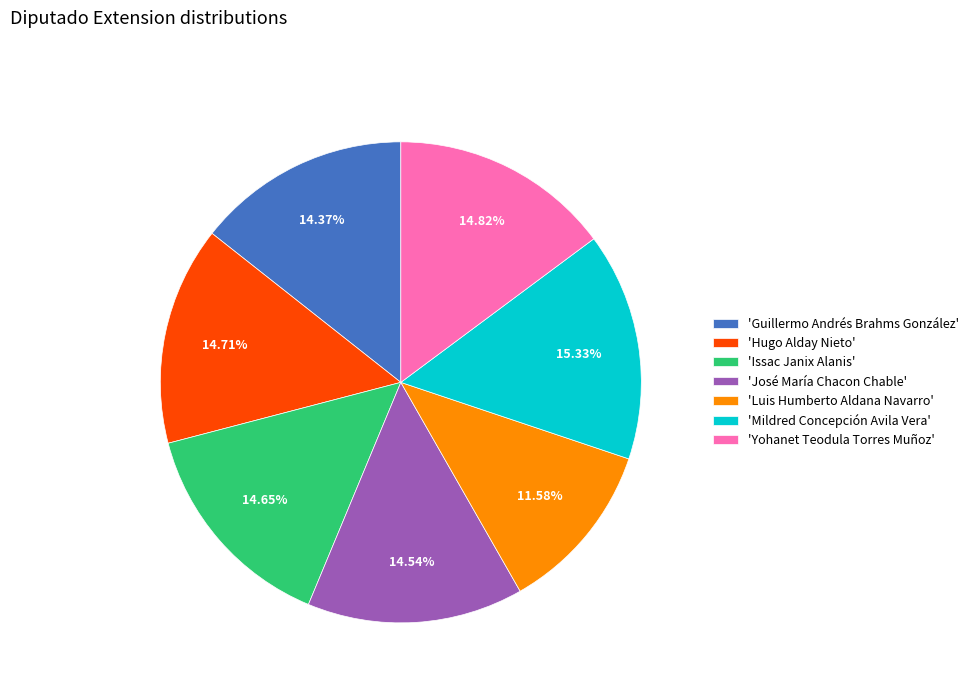

Which category has the smallest portion of the pie?

'Luis Humberto Aldana Navarro'